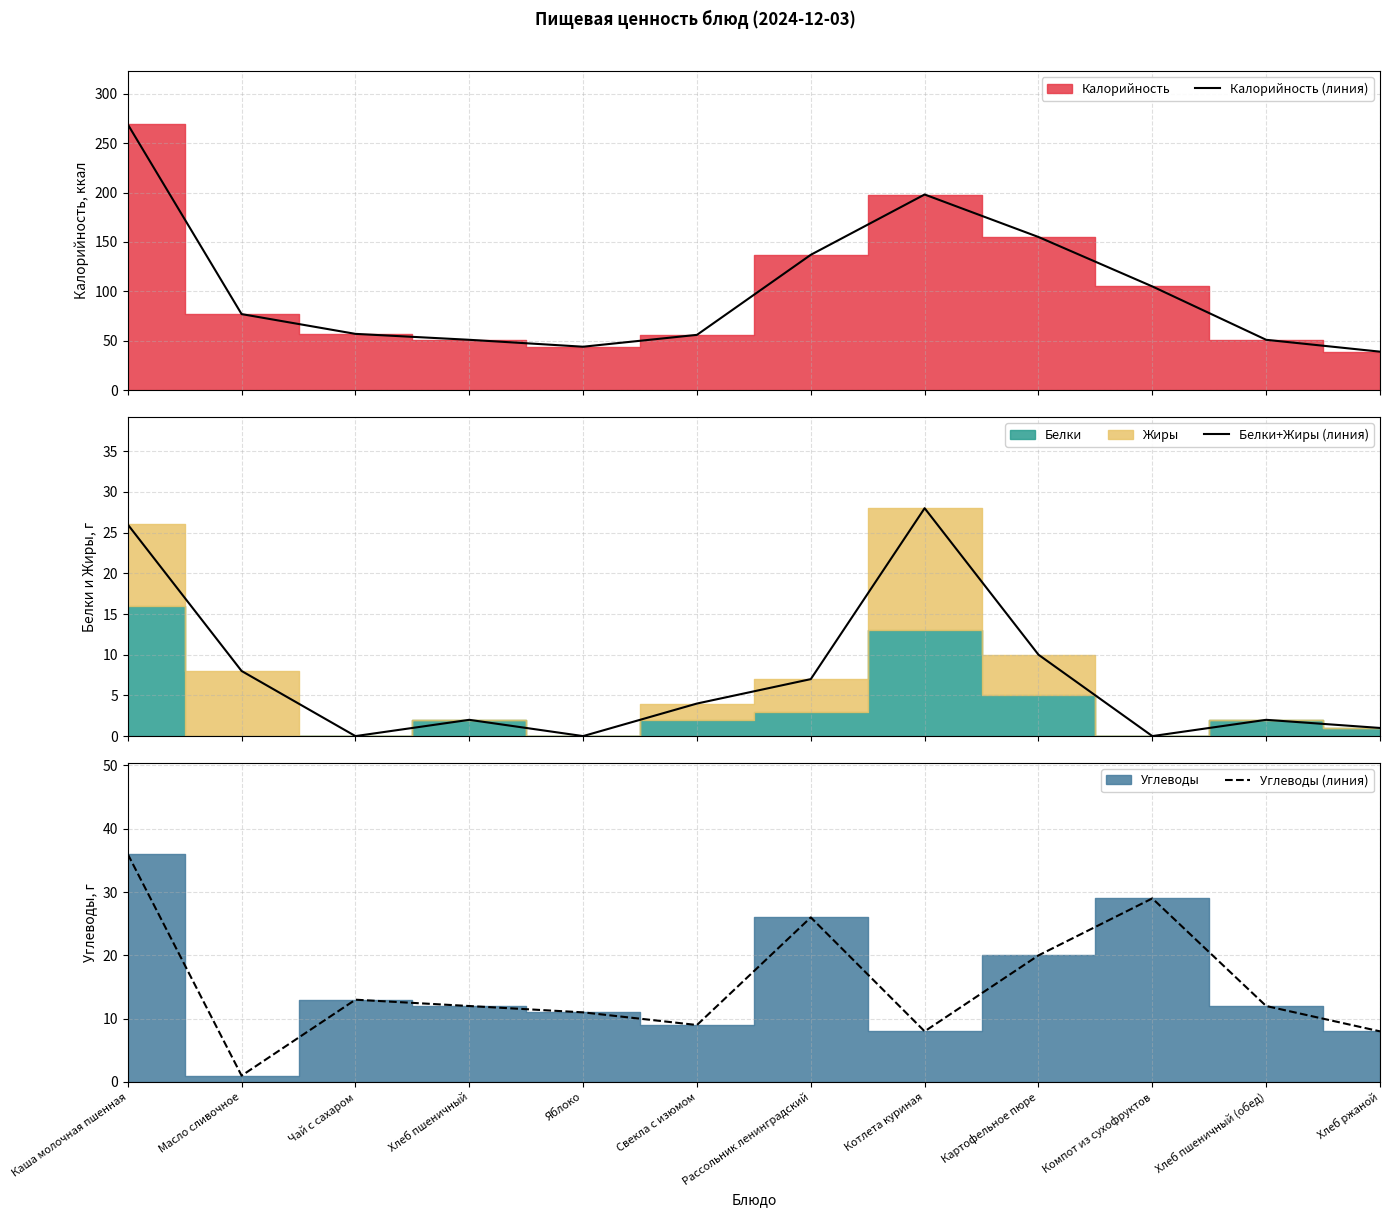

The value of Углеводы (линия) at Свекла с изюмом is 9. True or false?

True